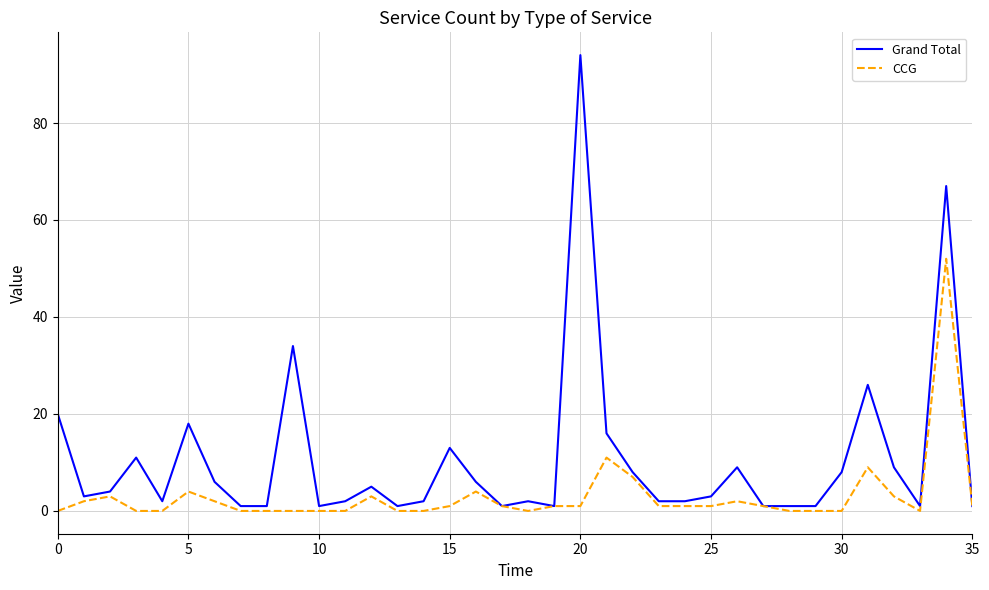

Rank the series by their maximum value, from lowest to highest.

CCG, Grand Total